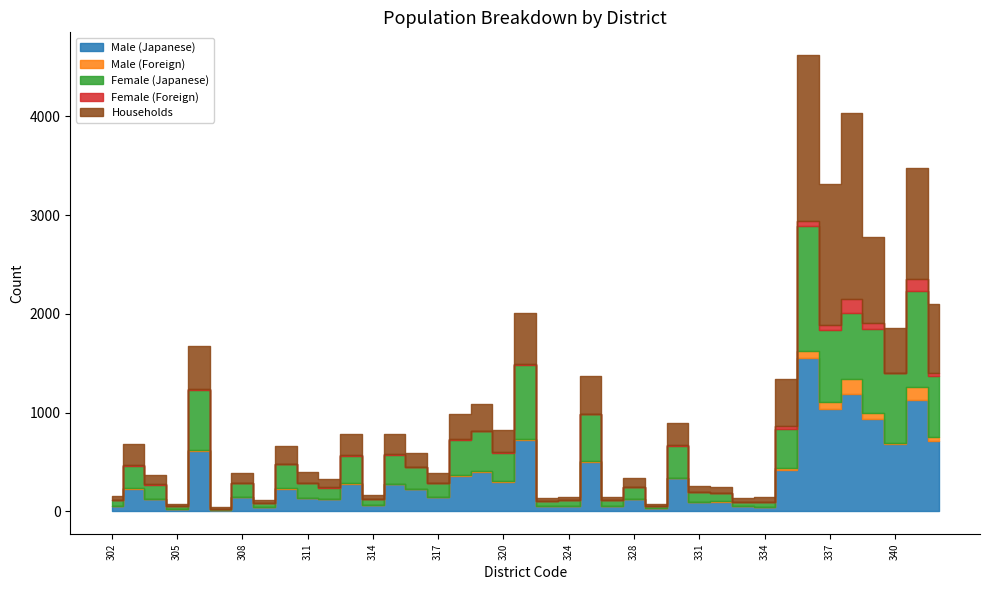

The value of Male (Japanese) at 308 is 142. True or false?

True